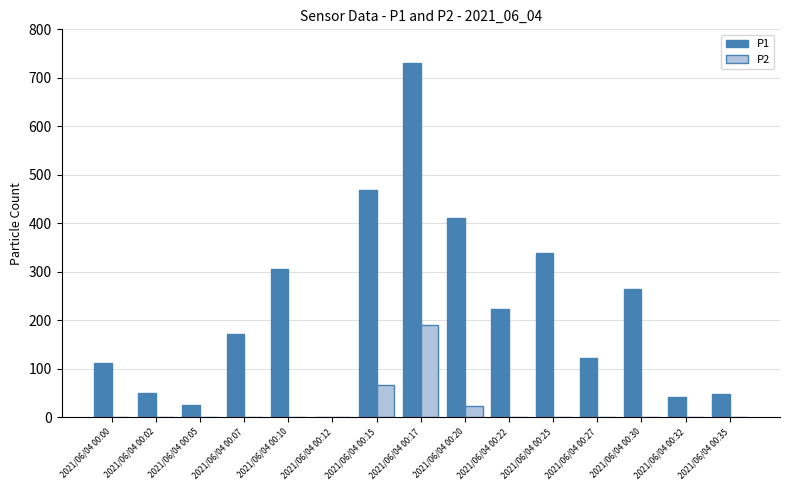

True or false: P1 has a value of 48.0 at 2021/06/04 00:35.

True